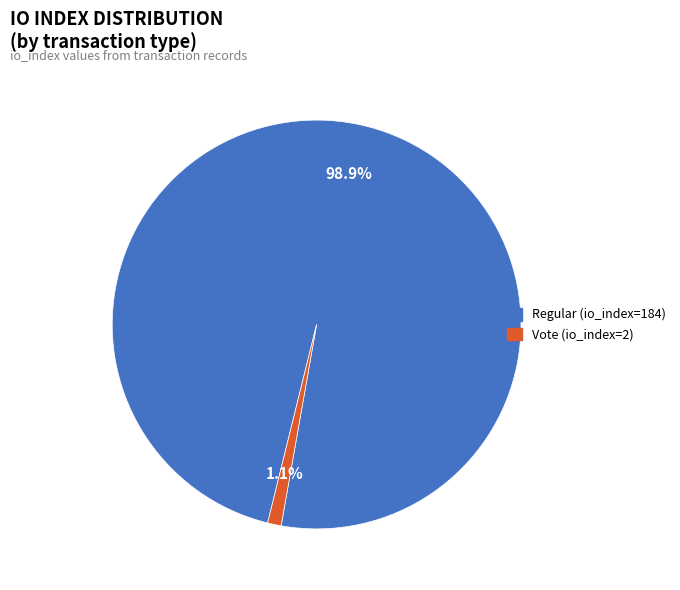

True or false: Regular (io_index=184) accounts for 89% of the total.

False